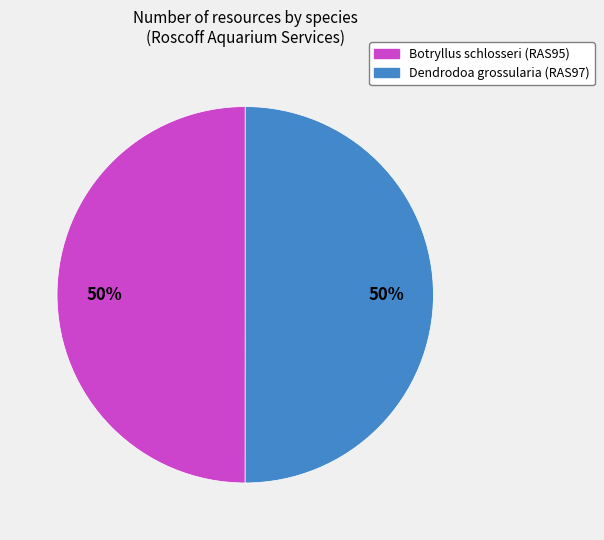

Do Botryllus schlosseri (RAS95) and Dendrodoa grossularia (RAS97) together represent more than half of the pie?

Yes